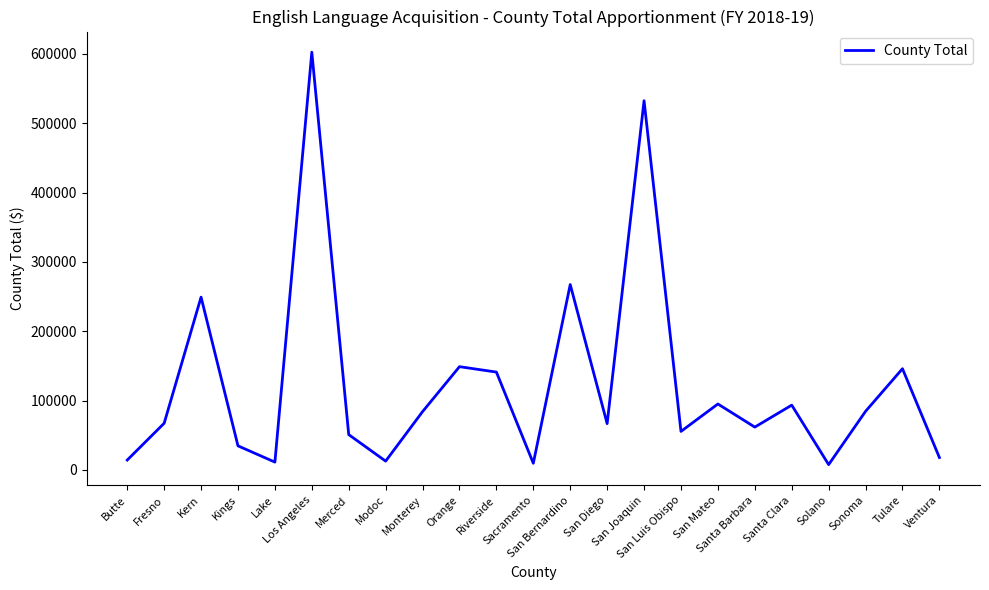

The chart shows a value of 84432 at Sonoma. True or false?

True